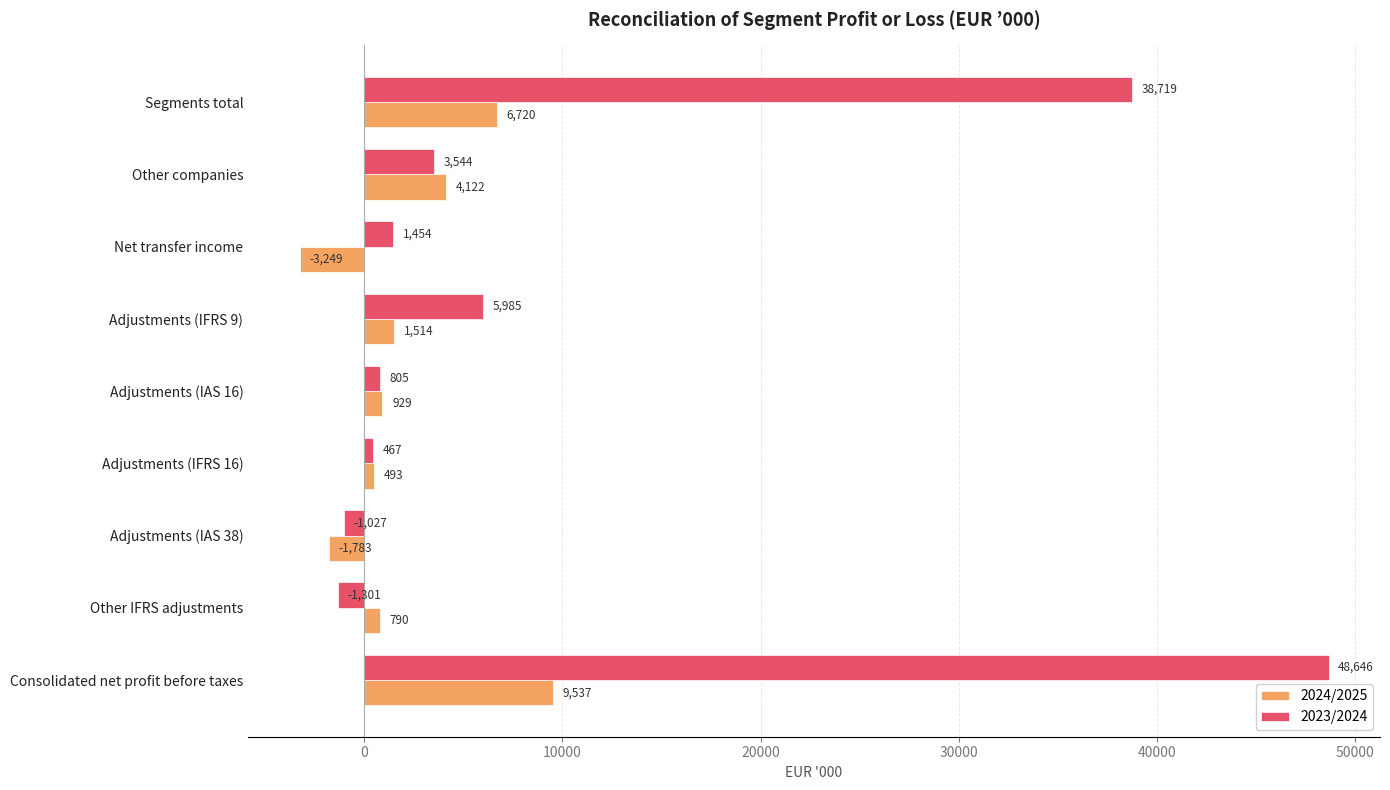

What is the difference between the second highest and second lowest values in the 2023/2024 series?

39746